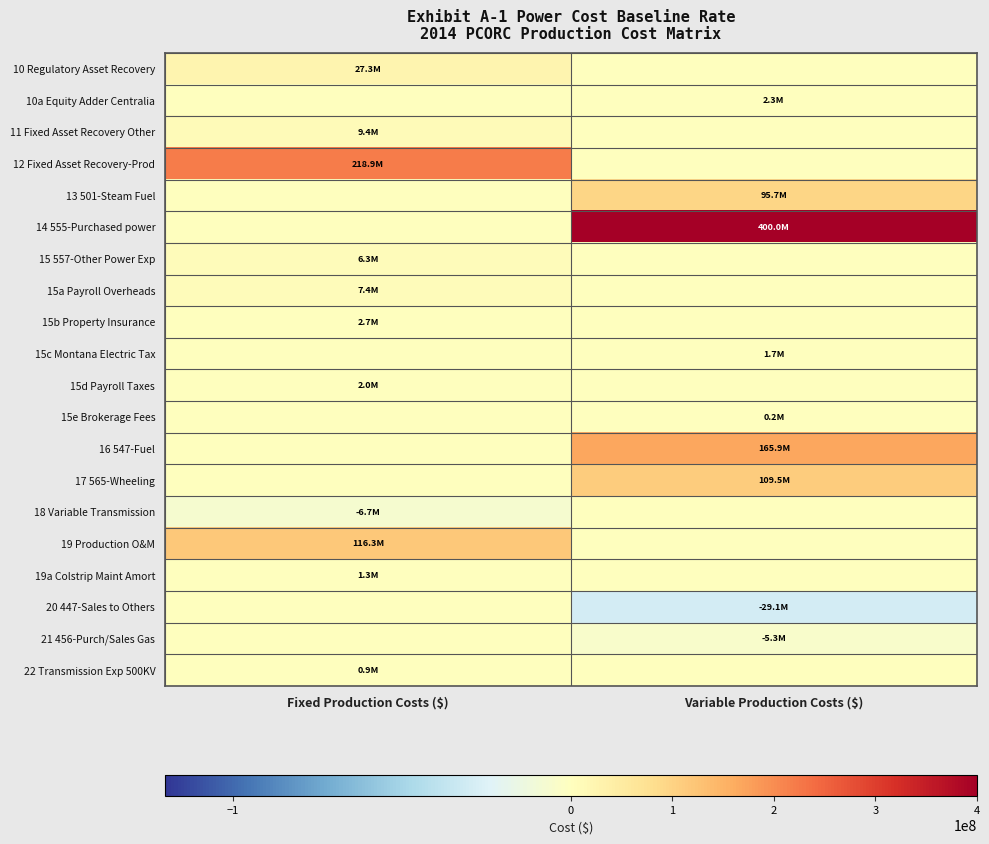

Rank the series by their maximum value, from highest to lowest.

14 555-Purchased power, 12 Fixed Asset Recovery-Prod, 16 547-Fuel, 19 Production O&M, 17 565-Wheeling, 13 501-Steam Fuel, 10 Regulatory Asset Recovery, 11 Fixed Asset Recovery Other, 15a Payroll Overheads, 15 557-Other Power Exp, 15b Property Insurance, 10a Equity Adder Centralia, 15d Payroll Taxes, 15c Montana Electric Tax, 19a Colstrip Maint Amort, 22 Transmission Exp 500KV, 15e Brokerage Fees, 18 Variable Transmission, 20 447-Sales to Others, 21 456-Purch/Sales Gas